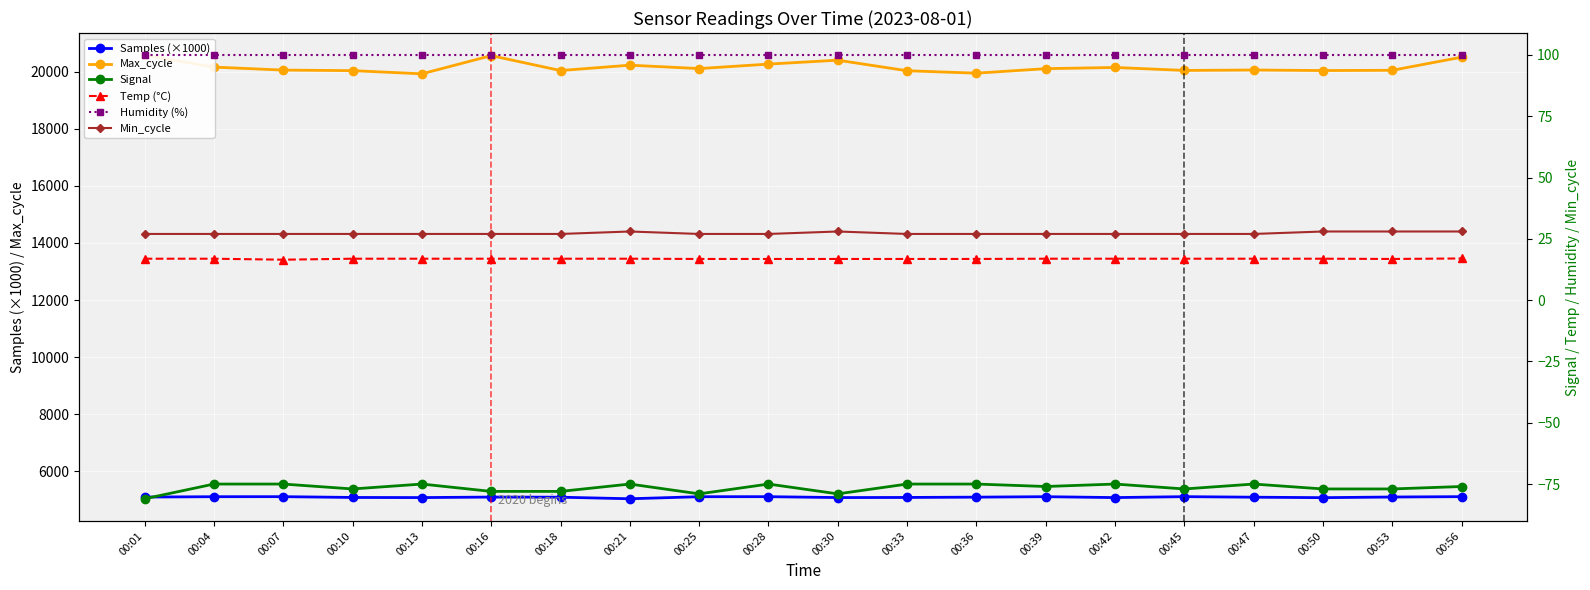

Reading left to right, transcribe all the data shown in this chart.

Samples (×1000): 00:01=5093.5	00:04=5105.7	00:07=5107.2	00:10=5079.4	00:13=5075.2	00:16=5092.8	00:18=5088.4	00:21=5033.7	00:25=5105.5	00:28=5106.6	00:30=5075.6	00:33=5079.5	00:36=5090.3	00:39=5106.1	00:42=5075.0	00:45=5107.6	00:47=5088.5	00:50=5072.2	00:53=5095.0	00:56=5107.4
Max_cycle: 00:01=20581.0	00:04=20164.0	00:07=20059.0	00:10=20040.0	00:13=19928.0	00:16=20566.0	00:18=20043.0	00:21=20231.0	00:25=20112.0	00:28=20269.0	00:30=20406.0	00:33=20036.0	00:36=19951.0	00:39=20109.0	00:42=20151.0	00:45=20047.0	00:47=20062.0	00:50=20043.0	00:53=20052.0	00:56=20512.0
Signal: 00:01=-81.0	00:04=-75.0	00:07=-75.0	00:10=-77.0	00:13=-75.0	00:16=-78.0	00:18=-78.0	00:21=-75.0	00:25=-79.0	00:28=-75.0	00:30=-79.0	00:33=-75.0	00:36=-75.0	00:39=-76.0	00:42=-75.0	00:45=-77.0	00:47=-75.0	00:50=-77.0	00:53=-77.0	00:56=-76.0
Temp (°C): 00:01=16.9	00:04=16.9	00:07=16.5	00:10=16.9	00:13=16.9	00:16=16.9	00:18=16.9	00:21=16.9	00:25=16.8	00:28=16.8	00:30=16.8	00:33=16.8	00:36=16.8	00:39=16.9	00:42=16.9	00:45=16.9	00:47=16.9	00:50=16.9	00:53=16.8	00:56=17.0
Humidity (%): 00:01=99.9	00:04=99.9	00:07=99.9	00:10=99.9	00:13=99.9	00:16=99.9	00:18=99.9	00:21=99.9	00:25=99.9	00:28=99.9	00:30=99.9	00:33=99.9	00:36=99.9	00:39=99.9	00:42=99.9	00:45=99.9	00:47=99.9	00:50=99.9	00:53=99.9	00:56=99.9
Min_cycle: 00:01=27.0	00:04=27.0	00:07=27.0	00:10=27.0	00:13=27.0	00:16=27.0	00:18=27.0	00:21=28.0	00:25=27.0	00:28=27.0	00:30=28.0	00:33=27.0	00:36=27.0	00:39=27.0	00:42=27.0	00:45=27.0	00:47=27.0	00:50=28.0	00:53=28.0	00:56=28.0